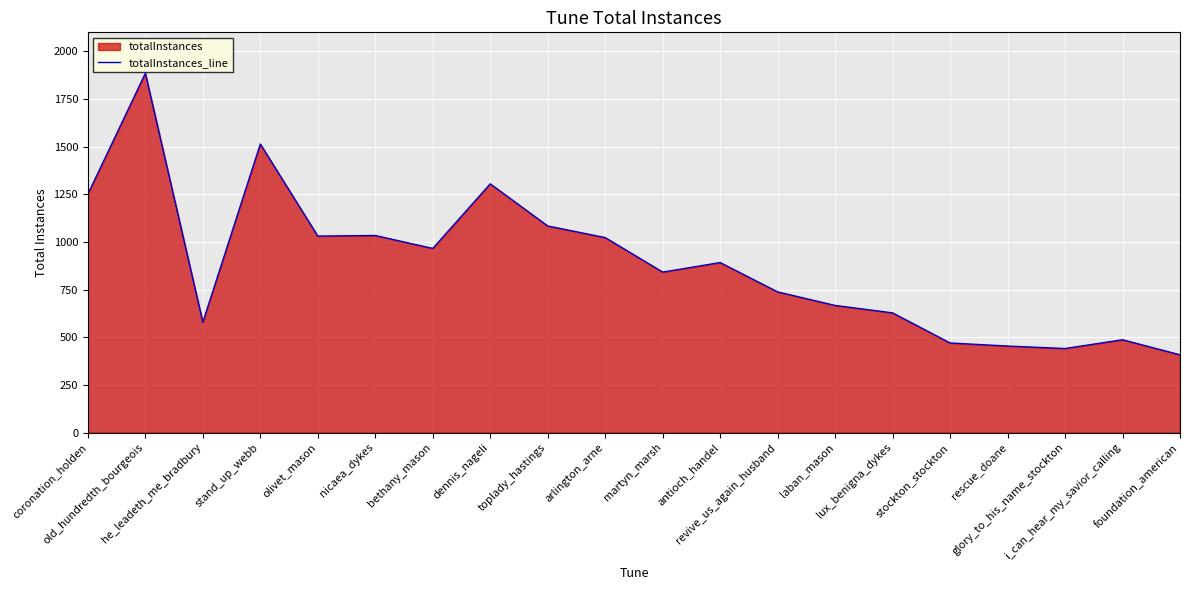

List the labels in order of value, smallest first.

foundation_american, glory_to_his_name_stockton, rescue_doane, stockton_stockton, i_can_hear_my_savior_calling, he_leadeth_me_bradbury, lux_benigna_dykes, laban_mason, revive_us_again_husband, martyn_marsh, antioch_handel, bethany_mason, arlington_arne, olivet_mason, nicaea_dykes, toplady_hastings, coronation_holden, dennis_nageli, stand_up_webb, old_hundredth_bourgeois